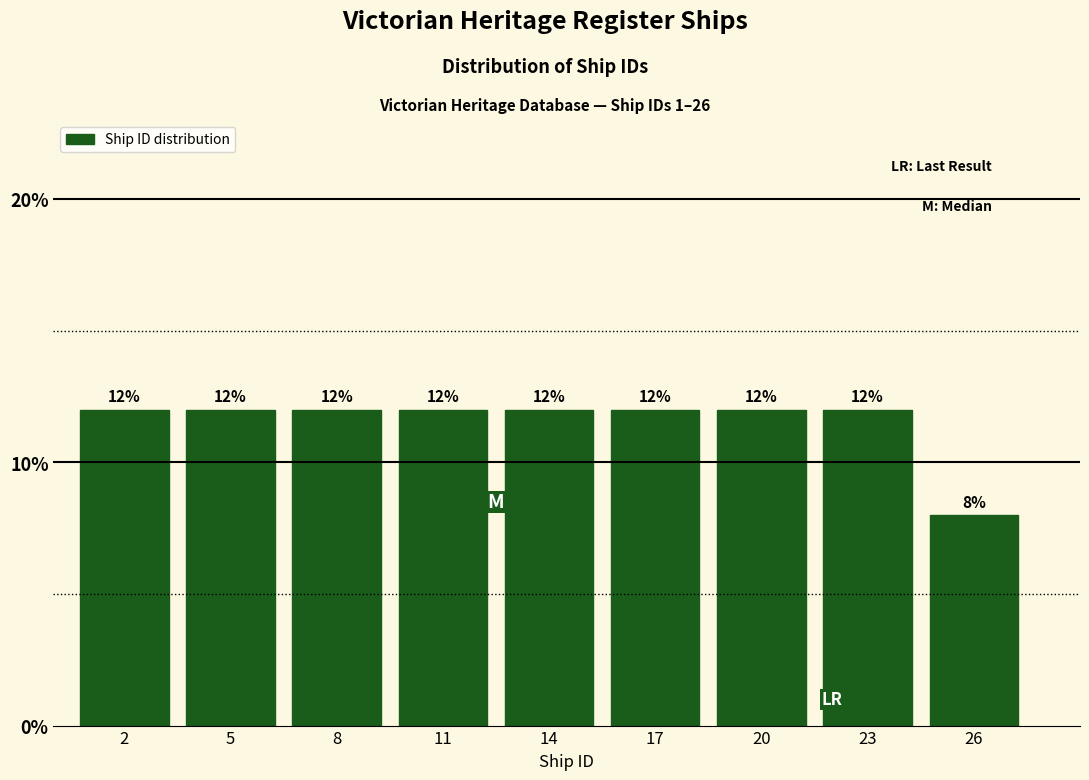

Reading left to right, list all the values displayed in this chart.

2=12	5=12	8=12	11=12	14=12	17=12	20=12	23=12	26=8